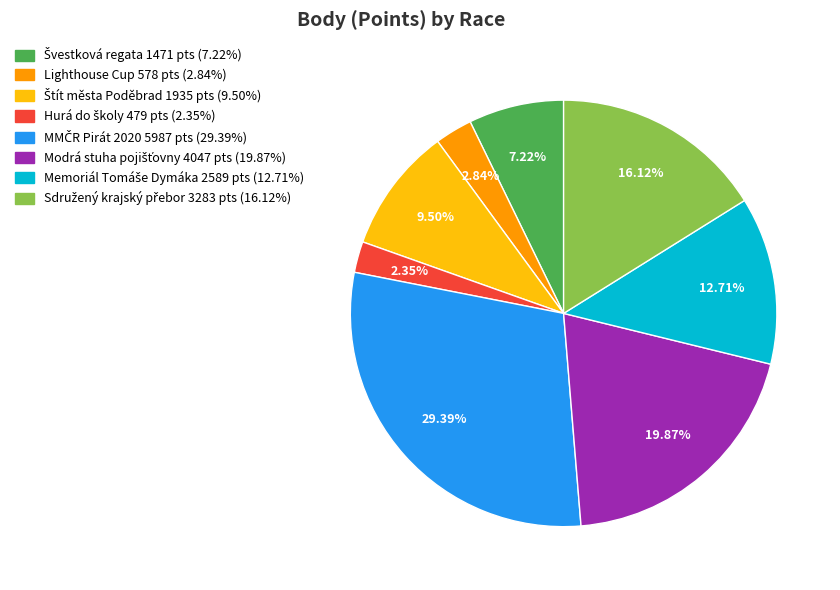

To the nearest percent, what is the difference between the largest and smallest slice percentages?

27%